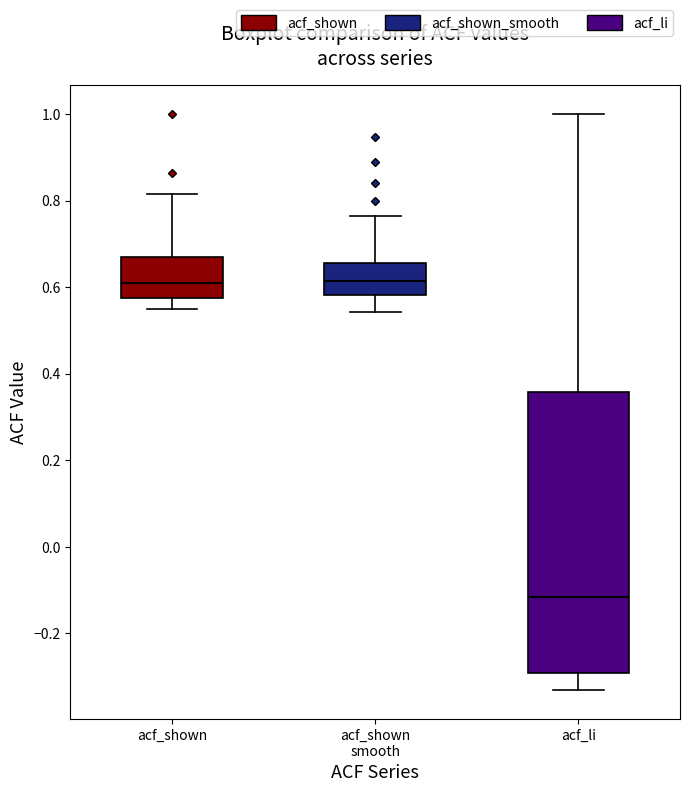

Which box's median line is the lowest?

acf_li